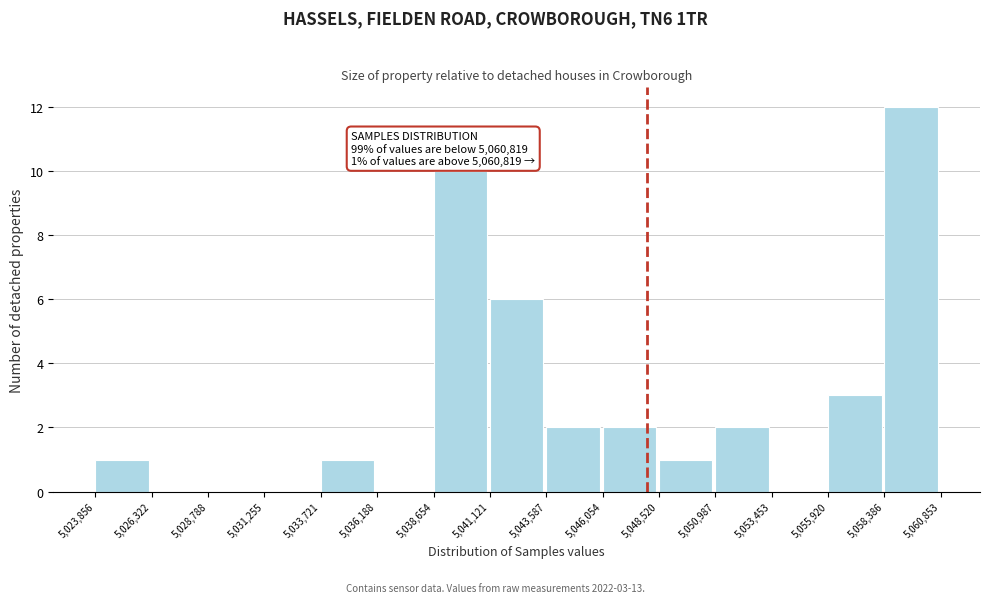

Which range on the x-axis has the tallest bar?

5,058,386 to 5,060,853